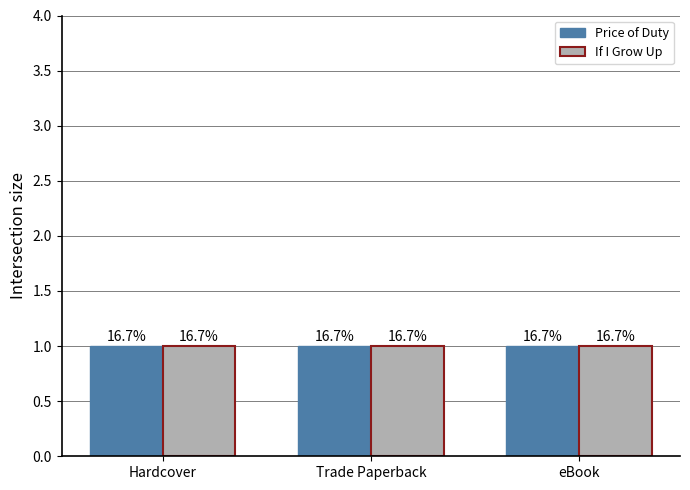

How many data points are less than 2118818191?

3